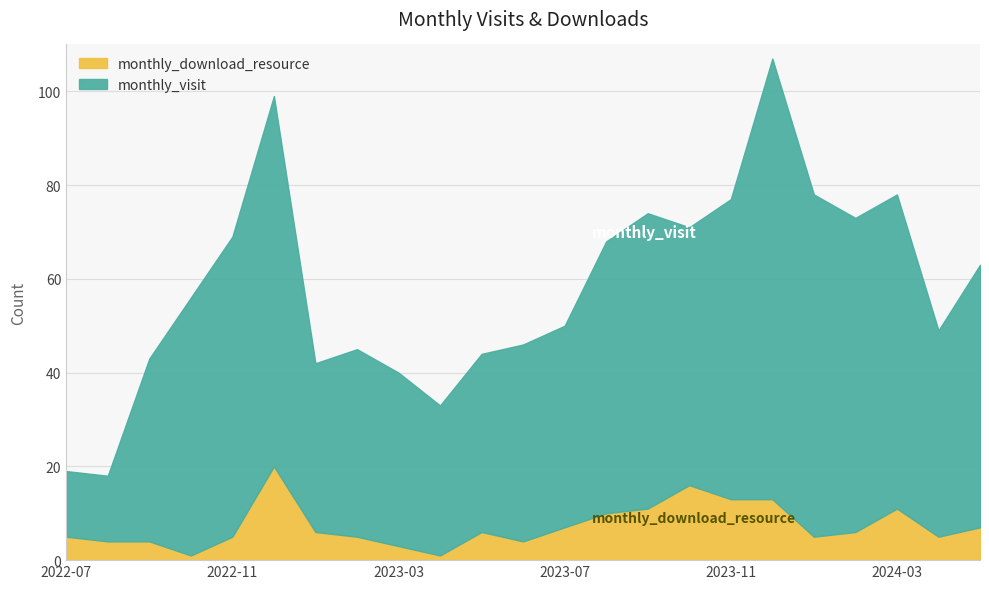

Where is monthly_visit nearest to the value 54?

2022-10